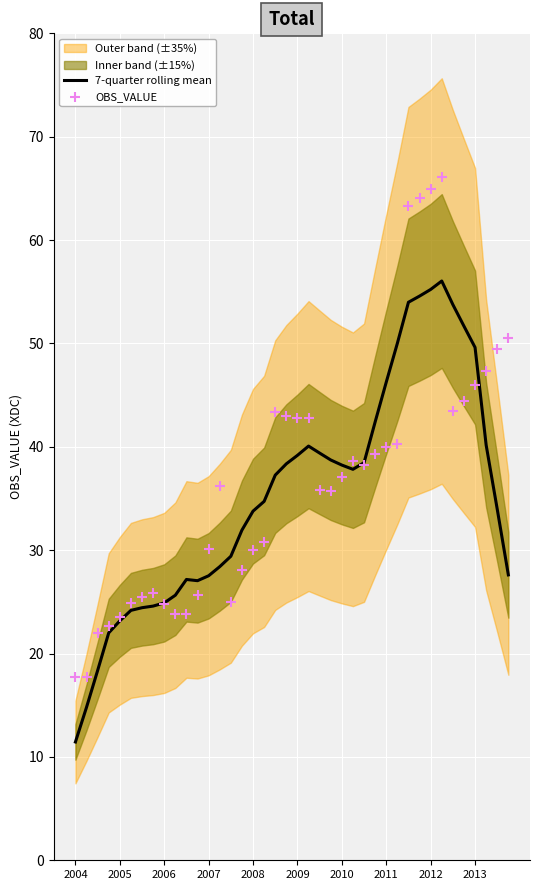

Which series has the largest total across all categories?

OBS_VALUE